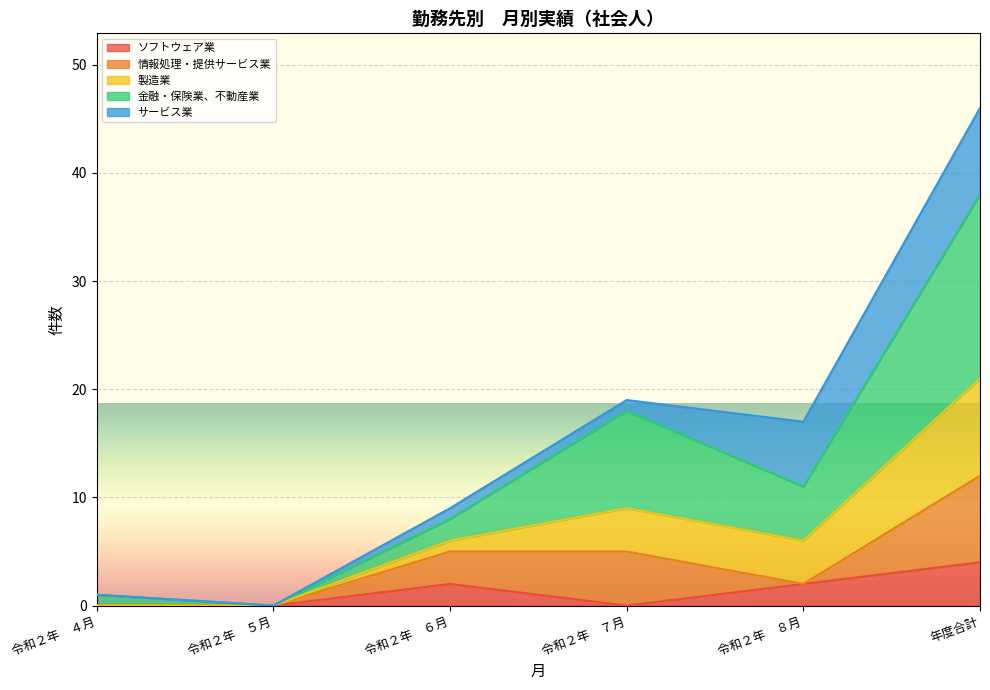

What is the total value across all series at 年度合計?

46